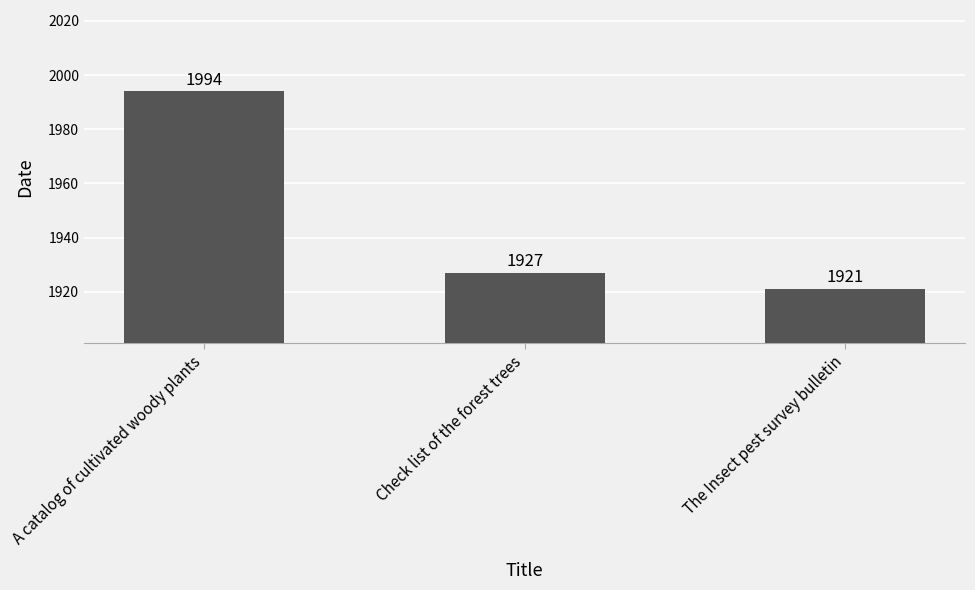

What position from the left is Check list of the forest trees?

2